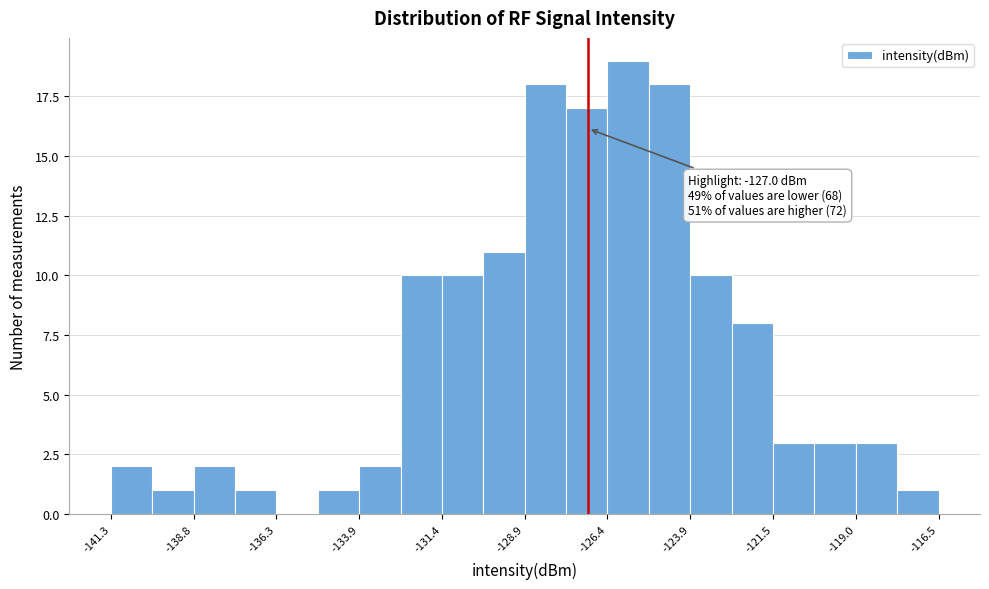

Around what value on the x-axis is the tallest bar? Give the approximate position of its centre, as read against the axis.

-126.0